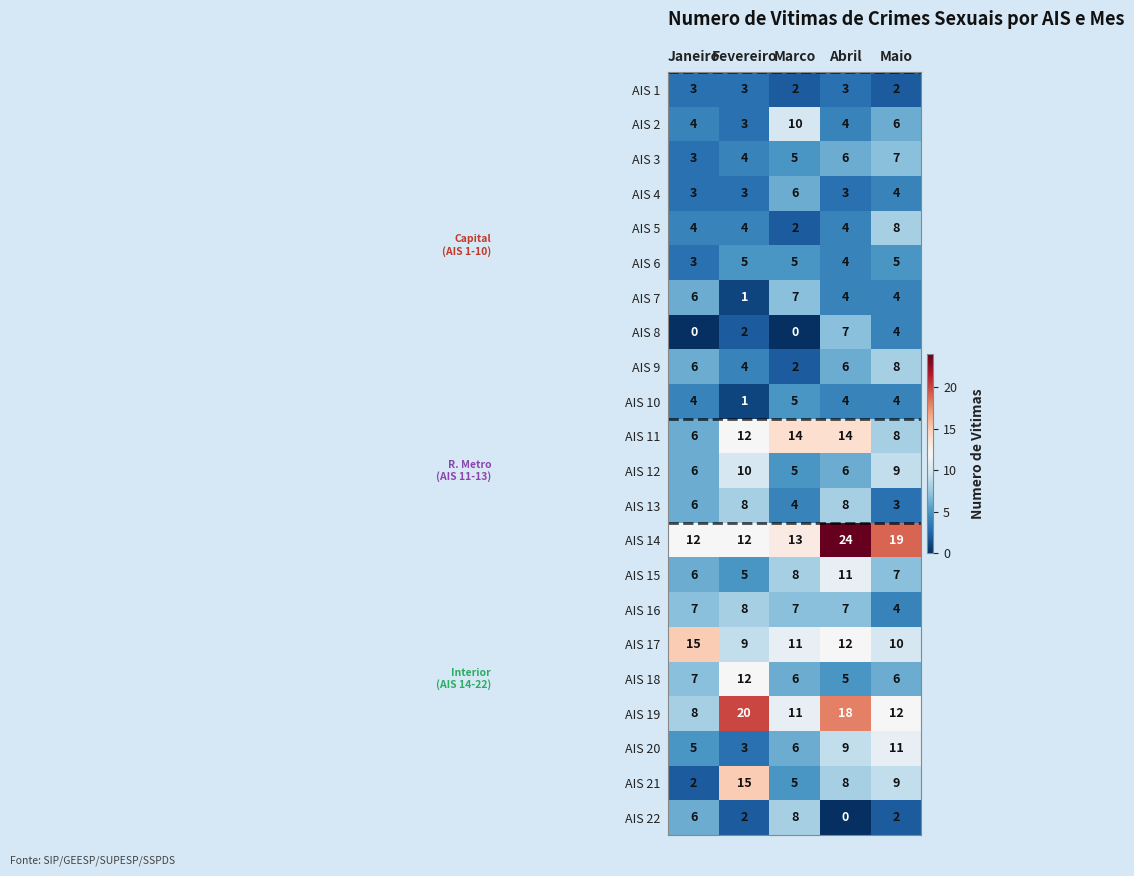

What is the maximum value shown in the chart?

24